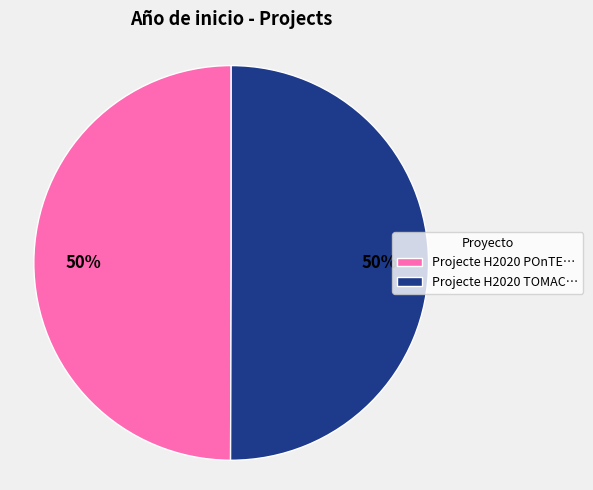

Combined, do Projecte H2020 TOMAC… and Projecte H2020 POnTE… account for over 50%?

Yes